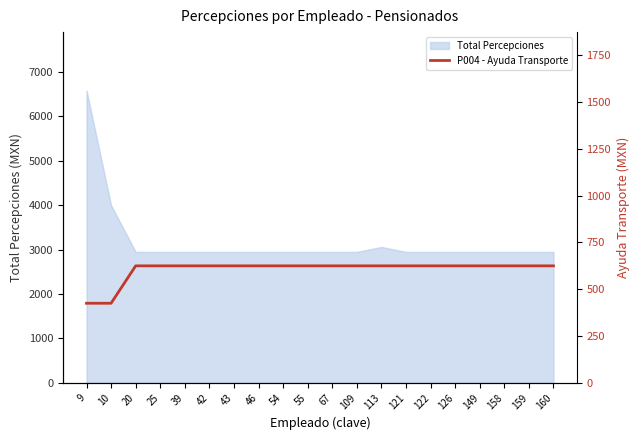

Is it true that Total Percepciones equals 2946.6 at 160?

True